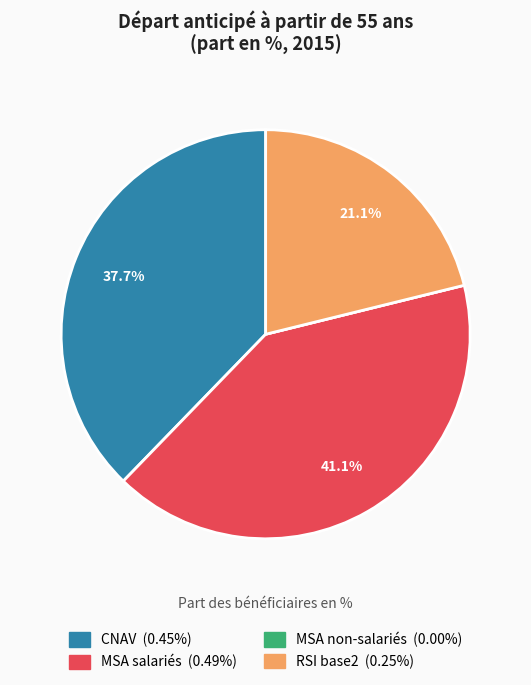

Which category has the biggest portion of the pie?

MSA salariés